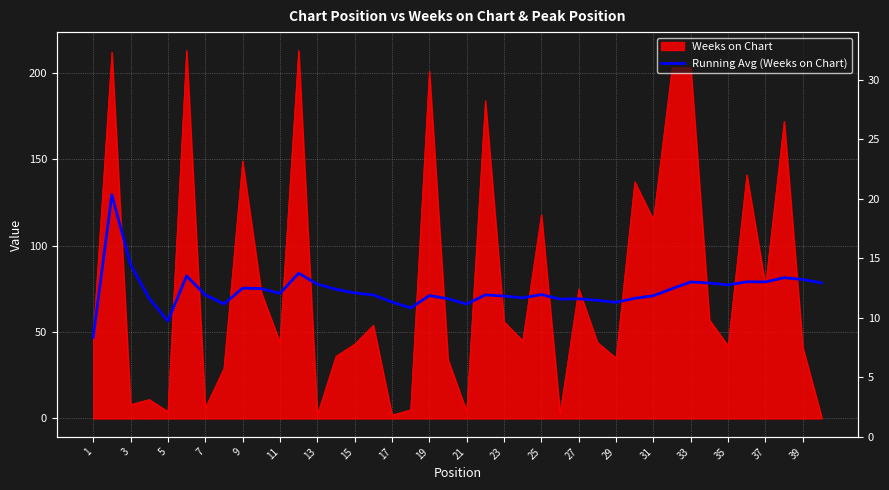

What is the label of the 2nd point from the left?

3